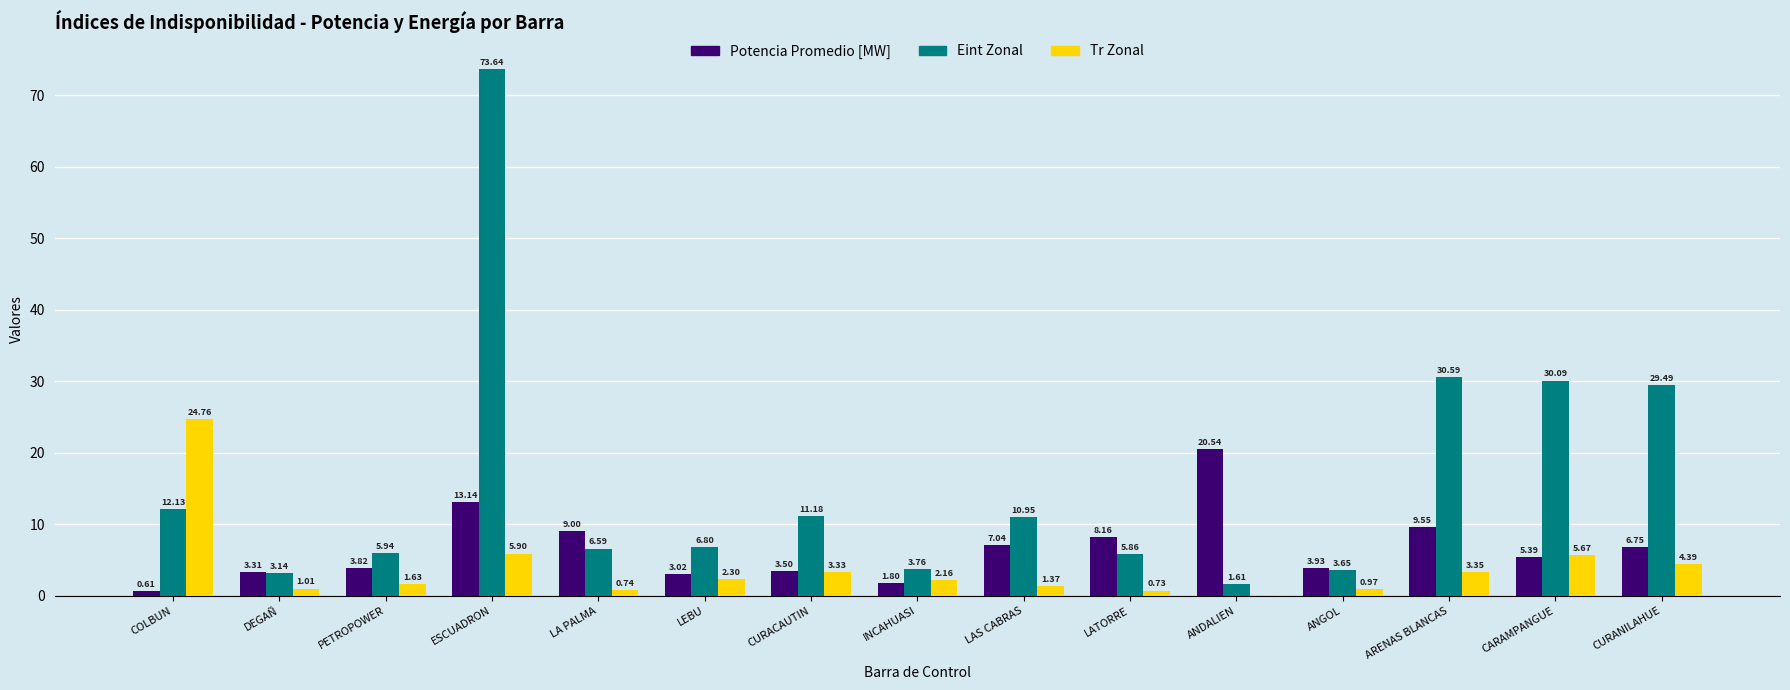

How many groups of bars are there?

15